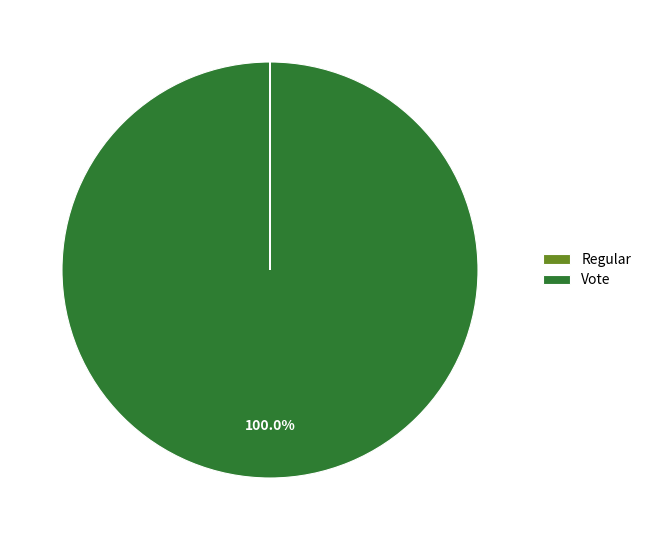

Which slice is the largest?

Vote